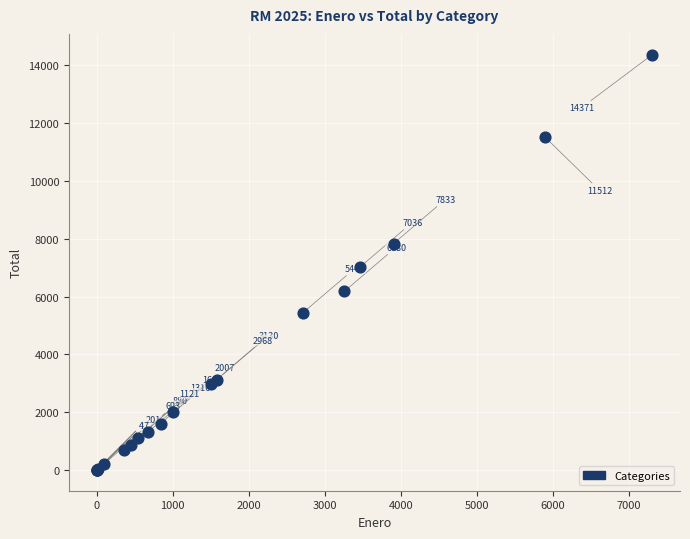

What Y value in the scatter plot is closest to 7185?

7036